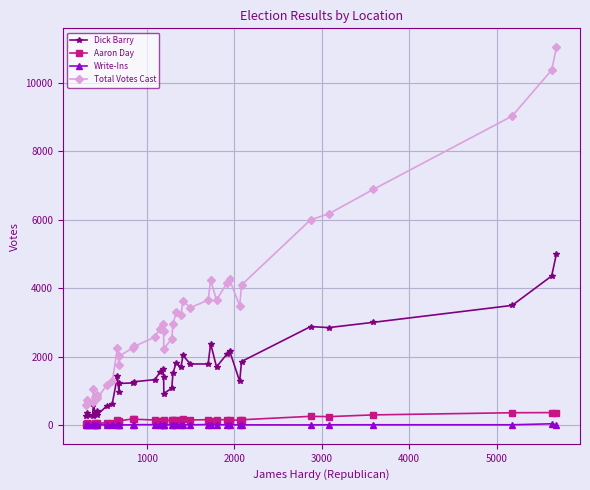

True or false: Dick Barry has more than 1 points higher than both neighbors.

True